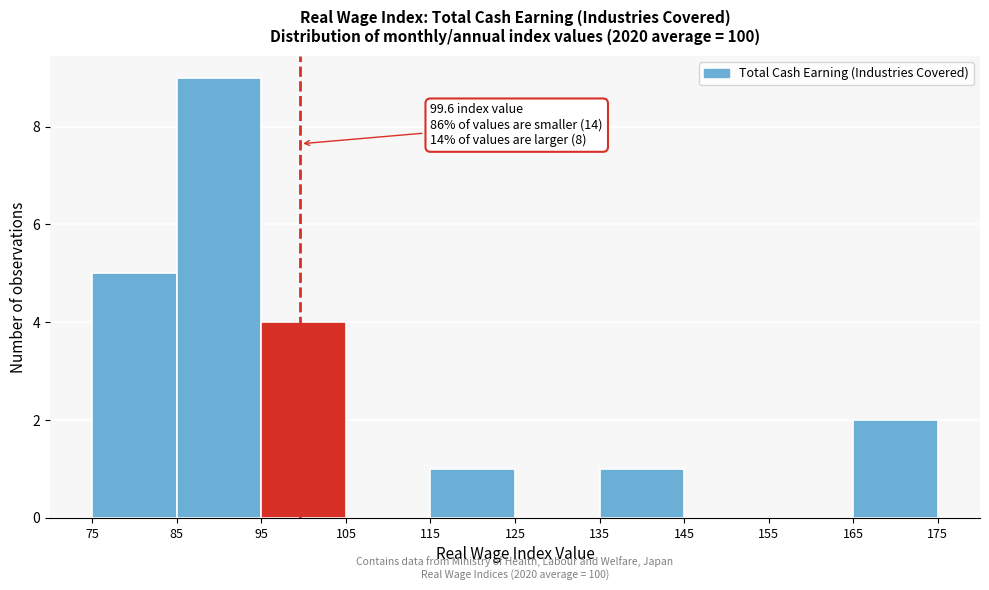

Over which range of the x-axis is the bar tallest?

85 to 95